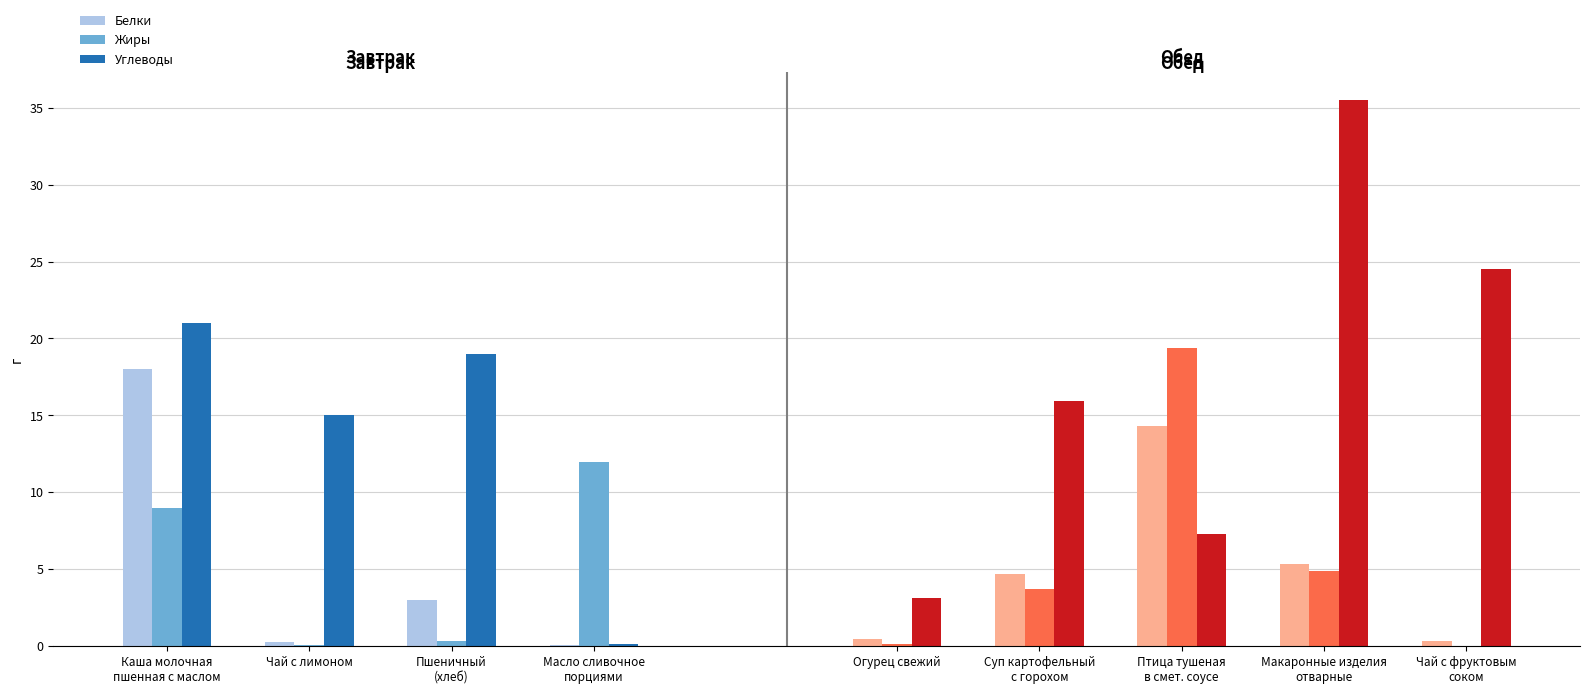

At Пшеничный
(хлеб), list the series in order from smallest to largest.

Жиры, Белки, Углеводы